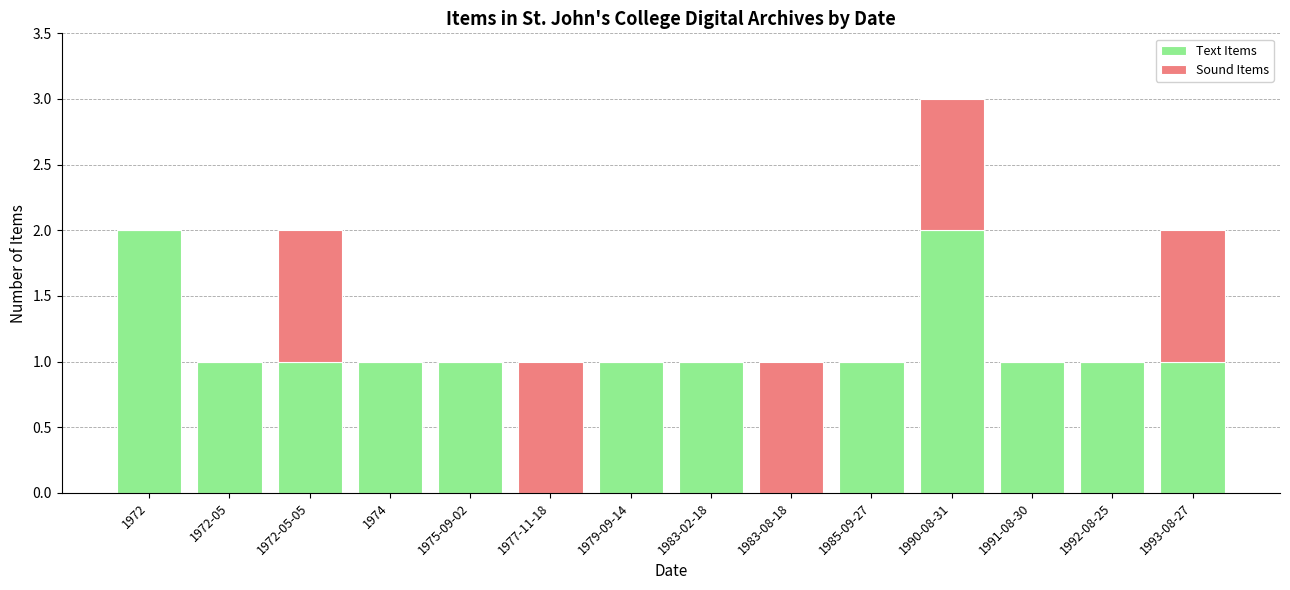

How many data points does each series have?

14